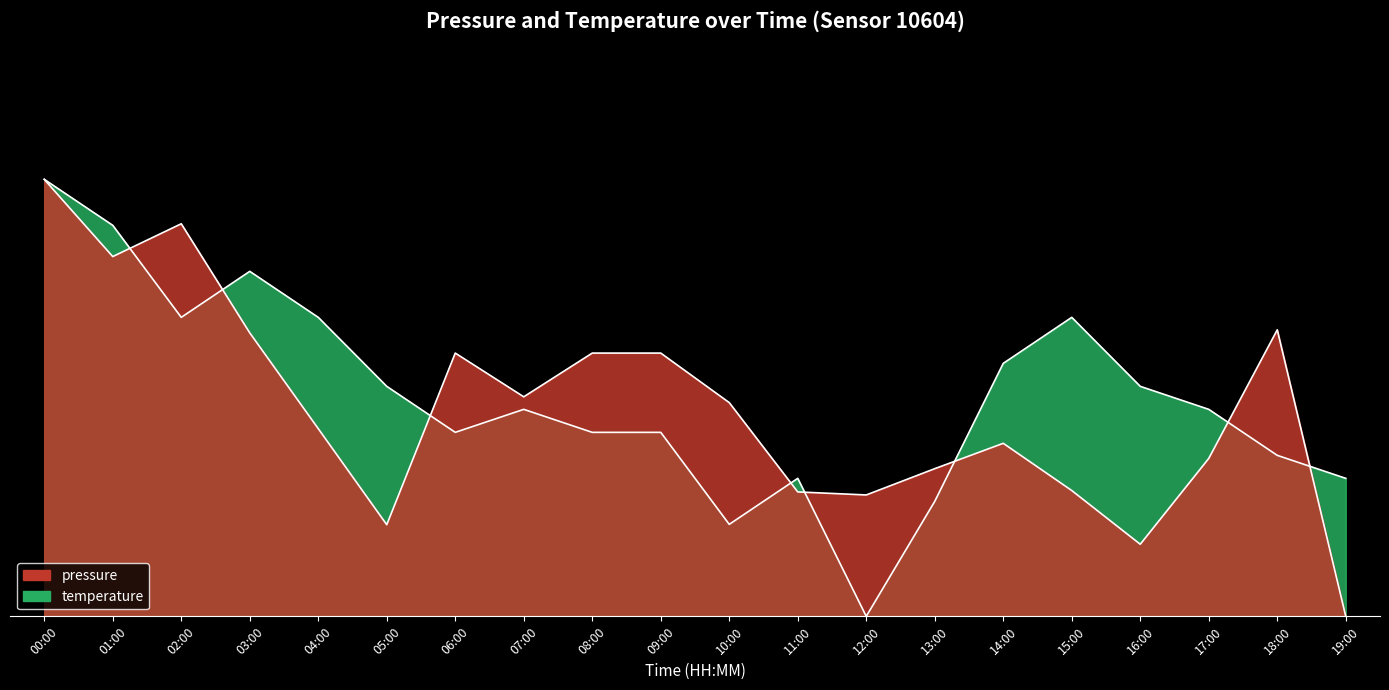

At which label is temperature closest to 0?

12:00